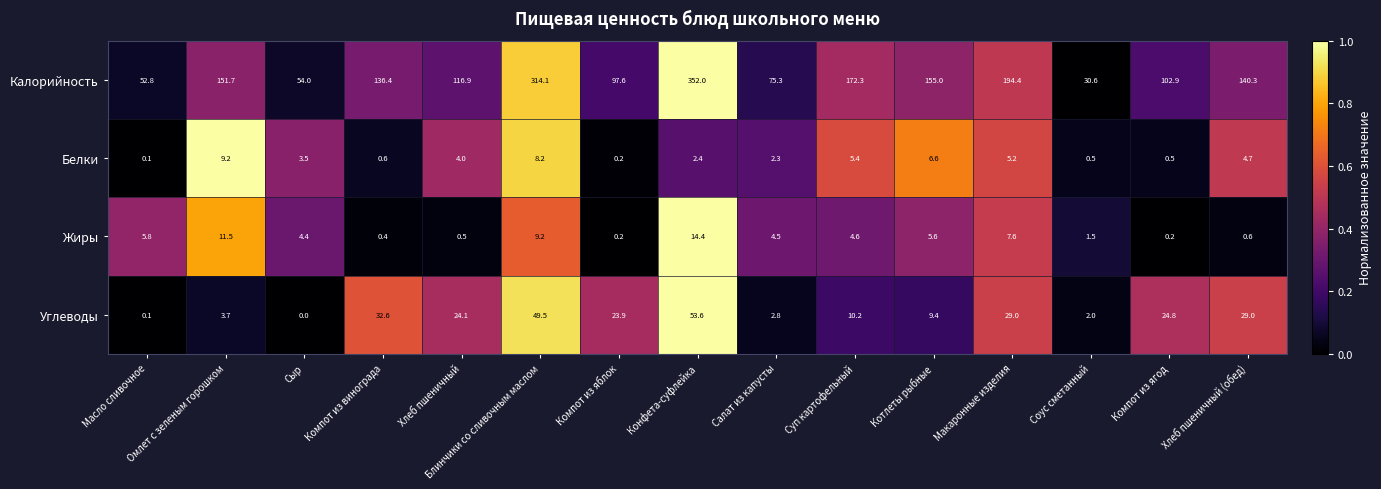

What is the maximum value shown in the chart?

352.0